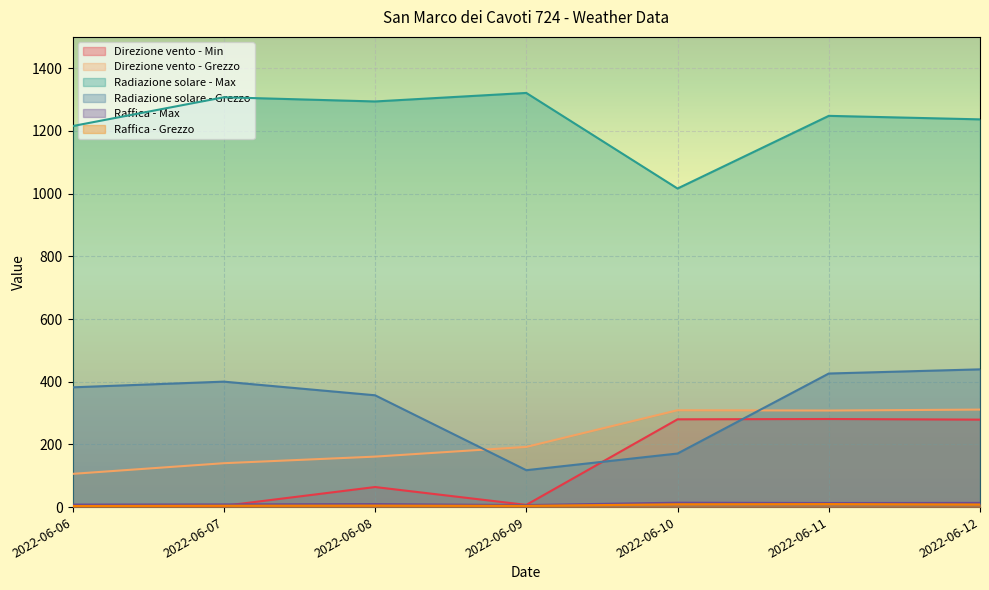

Between 2022-06-12 and 2022-06-08, which is larger?

2022-06-12